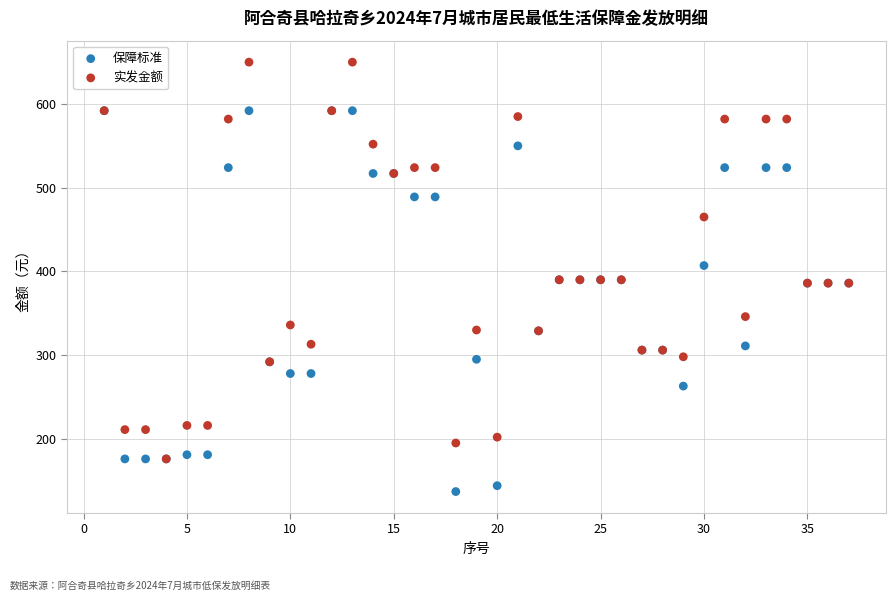

Which series contains the highest Y value?

实发金额